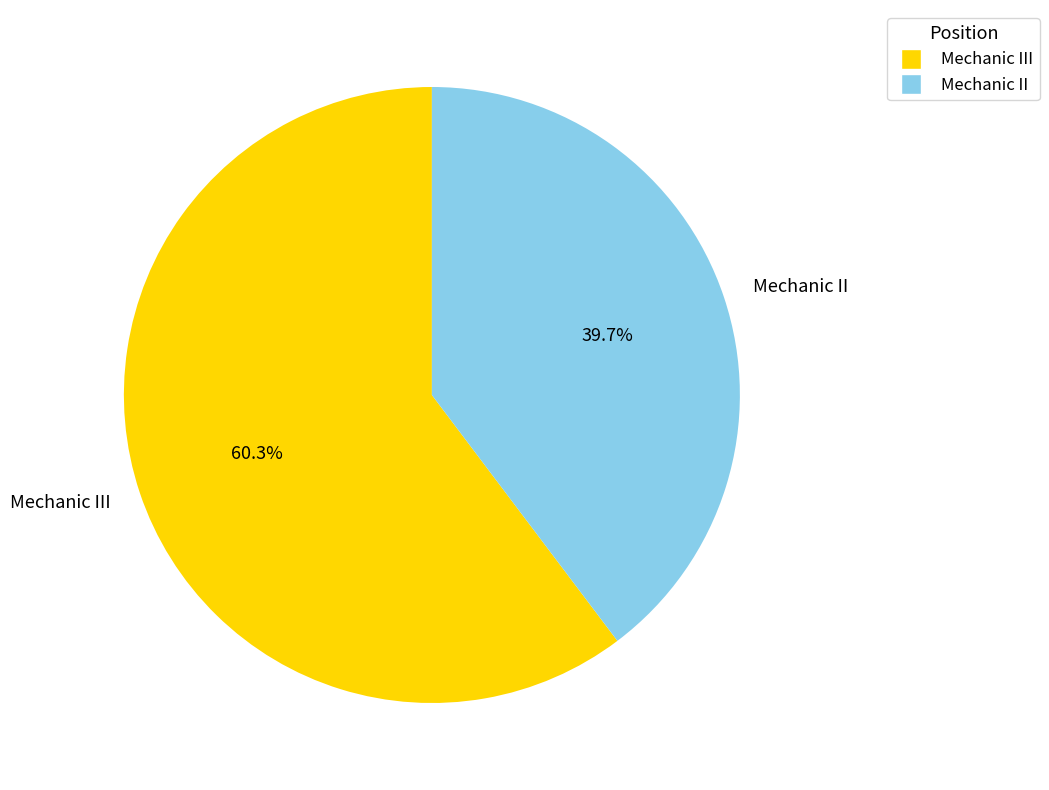

What is the smallest slice in the pie chart?

Mechanic II